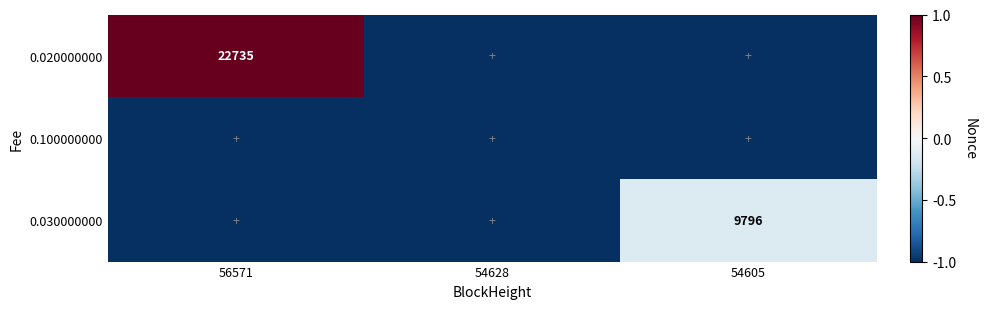

True or false: 0.030000000 has a value of 5734 at 54605.

False